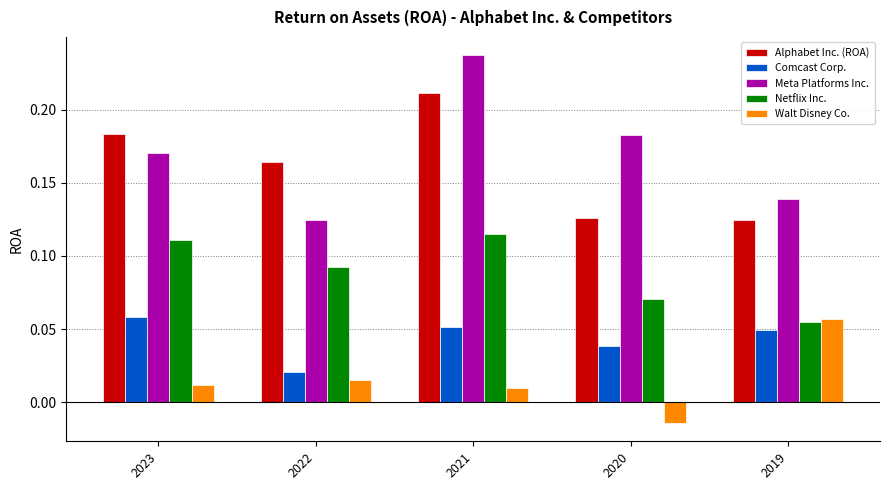

What is the sum of all Meta Platforms Inc. values?

0.9